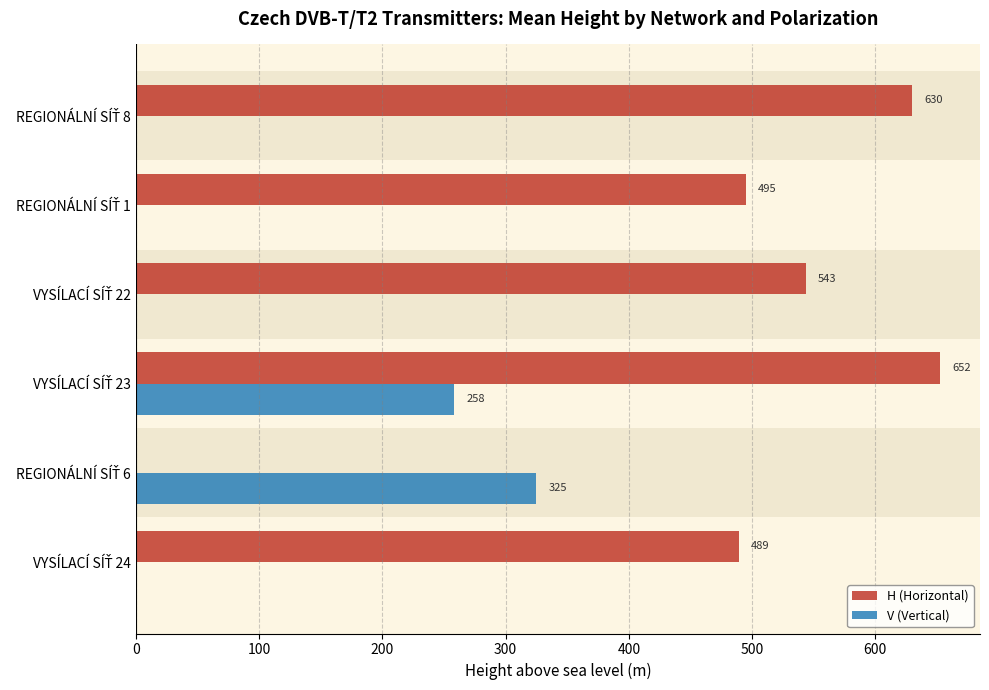

What is the sum of all V (Vertical) values?

583.0